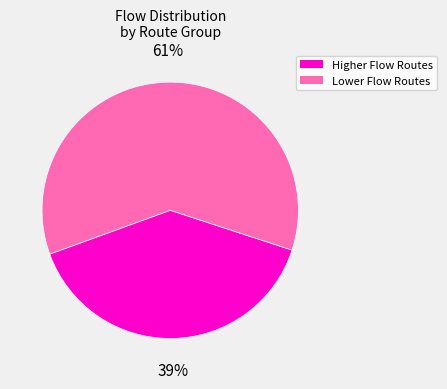

To the nearest percent, what is the average slice percentage?

50%